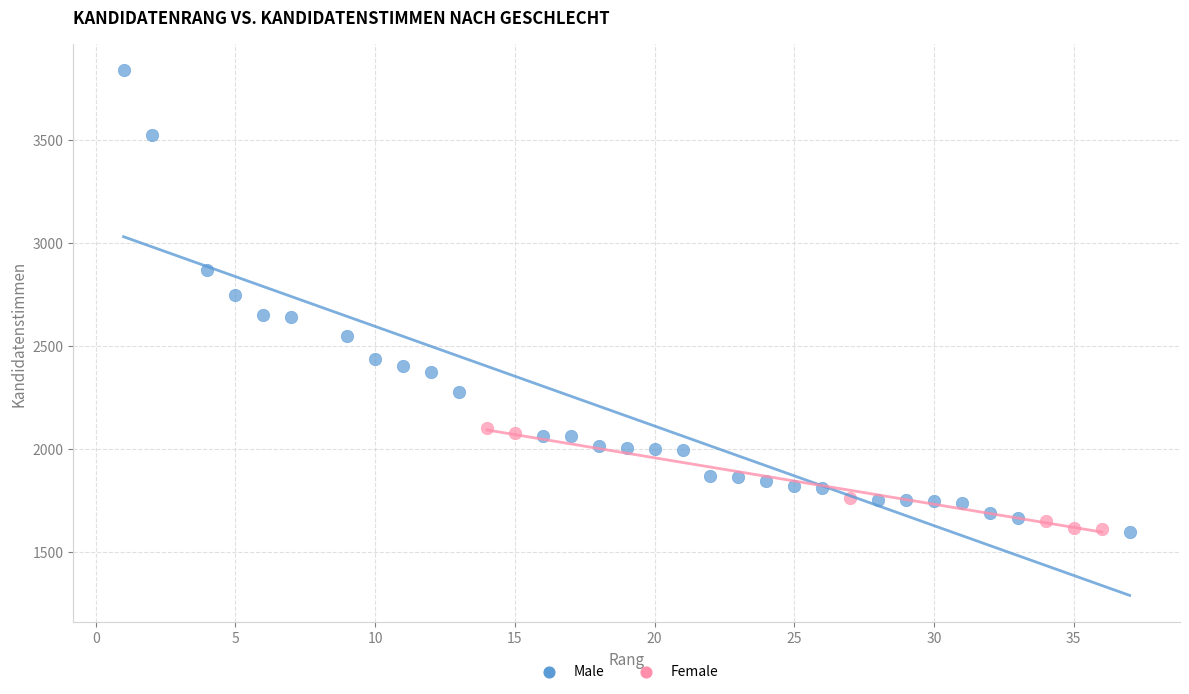

Which series contains the highest Y value?

Male